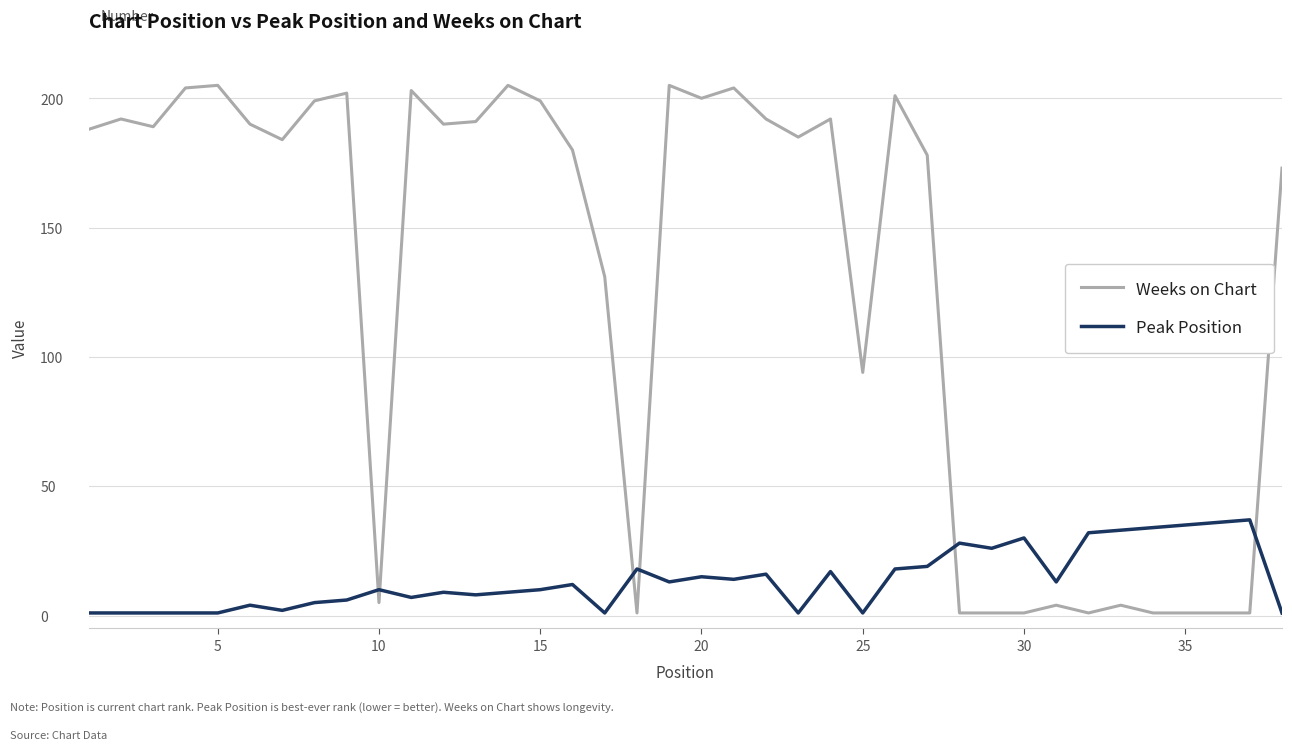

Count the number of data series in this chart.

2